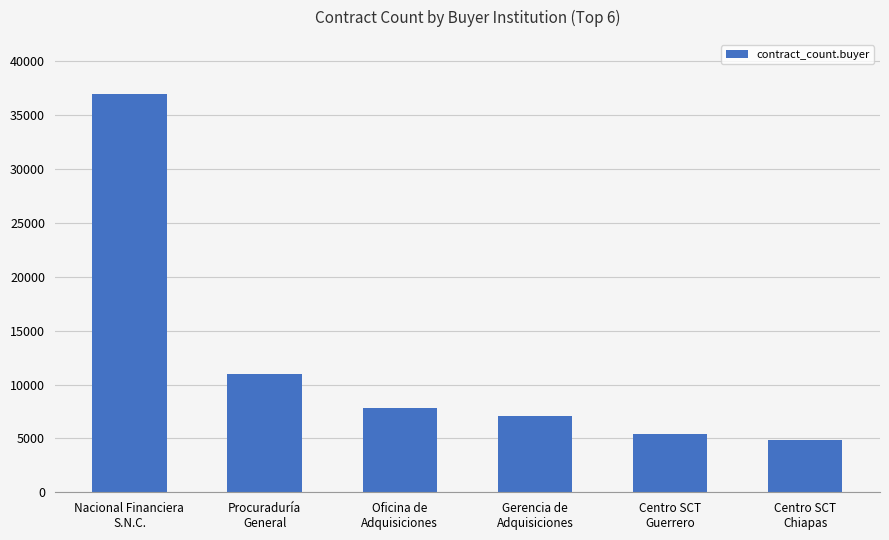

Is it true that the value at Oficina de
Adquisiciones is 10925?

False